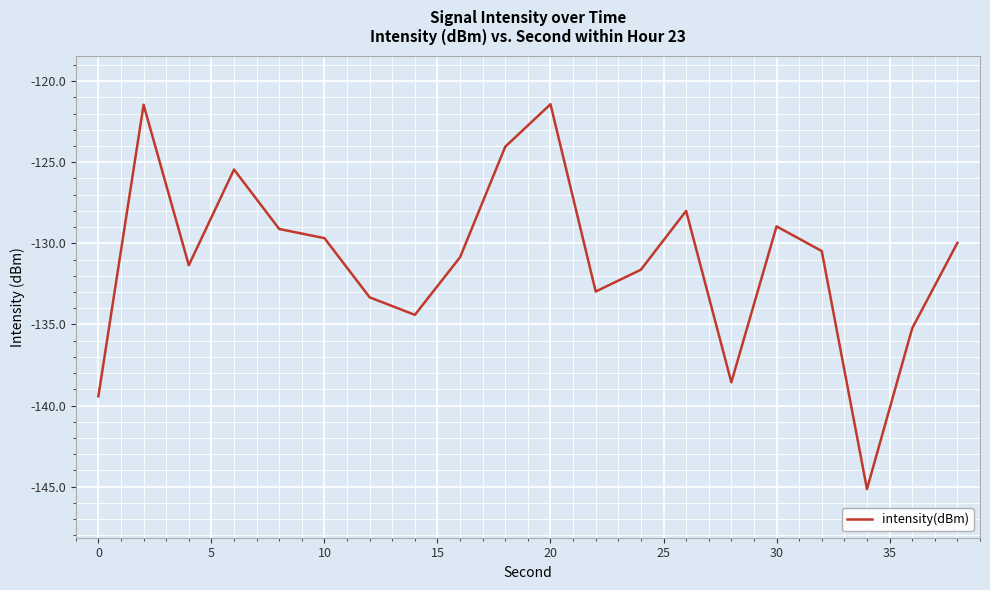

Is this an area chart (filled region under the line)?

No